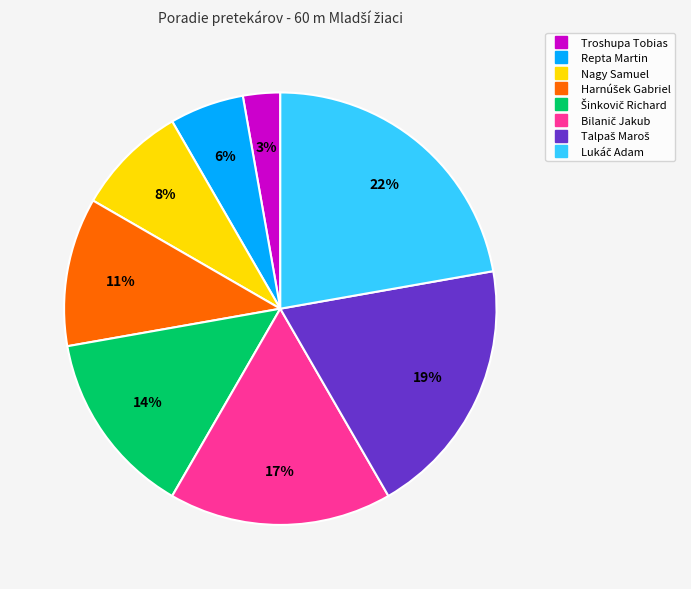

Which category has the smallest portion of the pie?

Troshupa Tobias